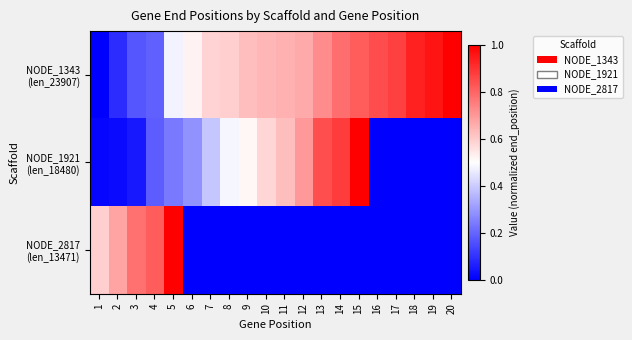

At 12, list the series in order from largest to smallest.

NODE_1921 (len_18480), NODE_1343 (len_23907), NODE_2817 (len_13471)